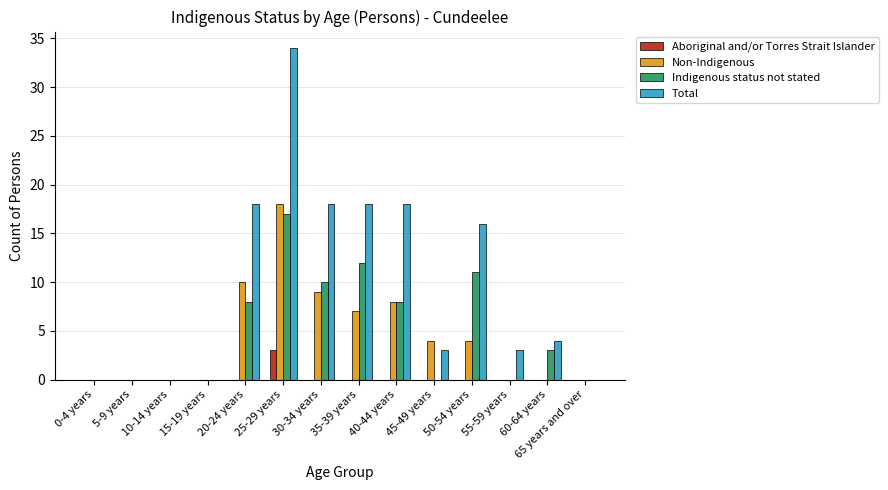

What is the sum of the Non-Indigenous values at 50-54 years and 60-64 years?

4